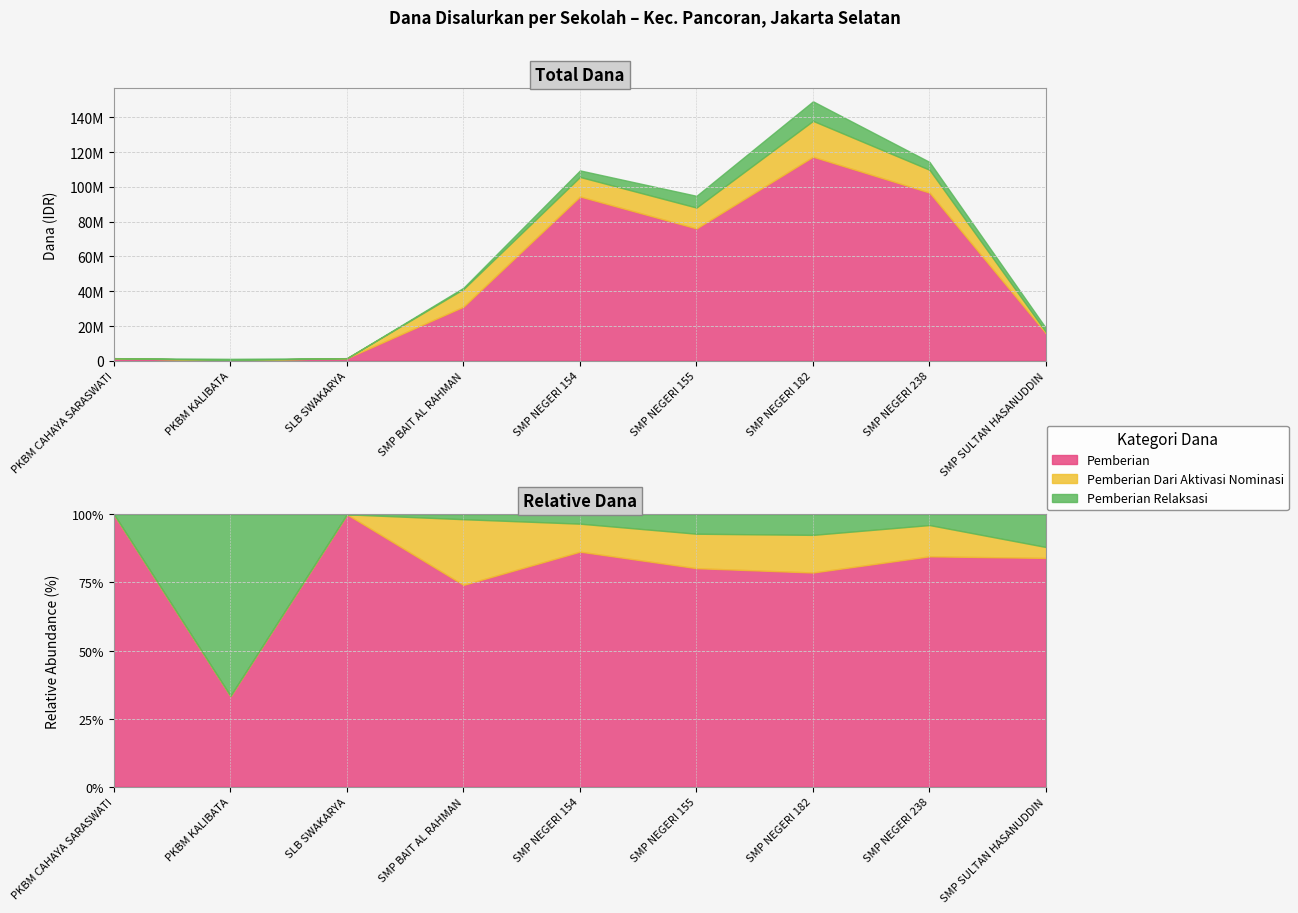

What is the label of the 3rd point from the right?

SMP NEGERI 182